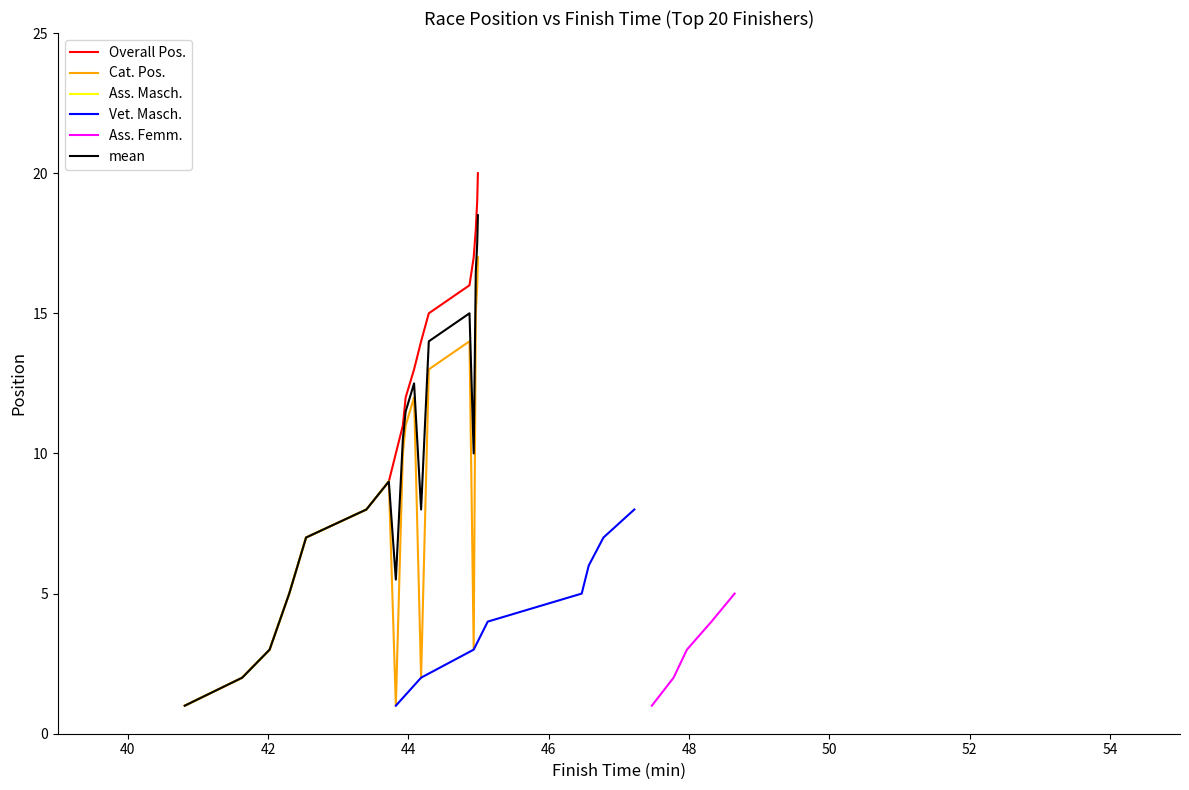

What is the maximum value for Cat. Pos.?

17.0